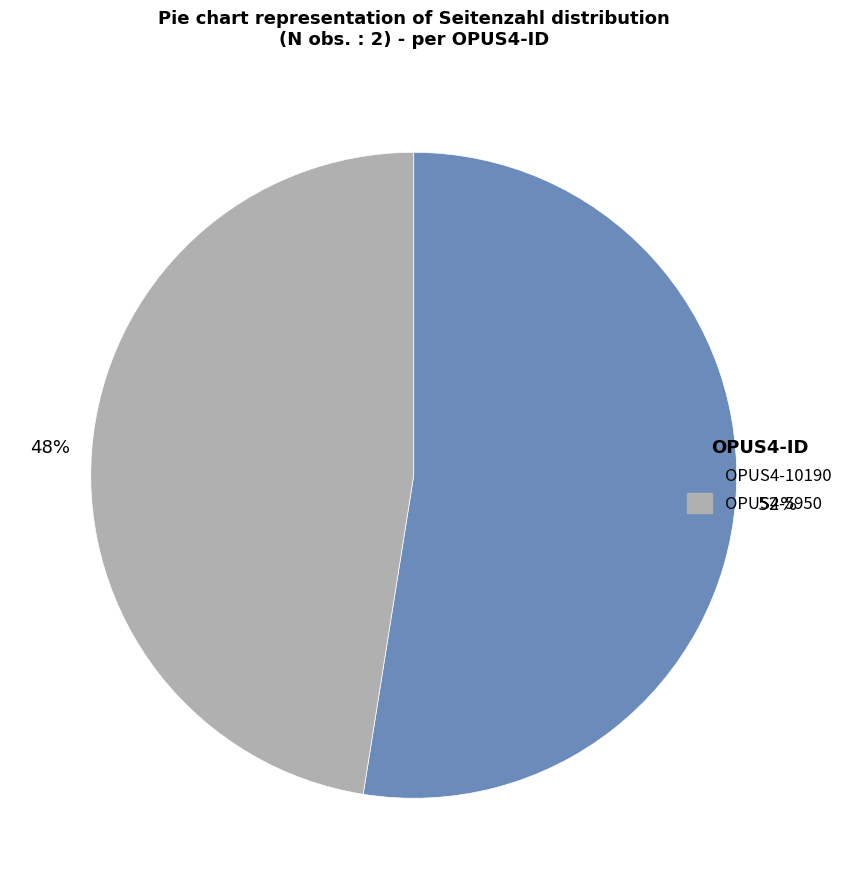

Which slice represents more than half of the pie?

OPUS4-10190